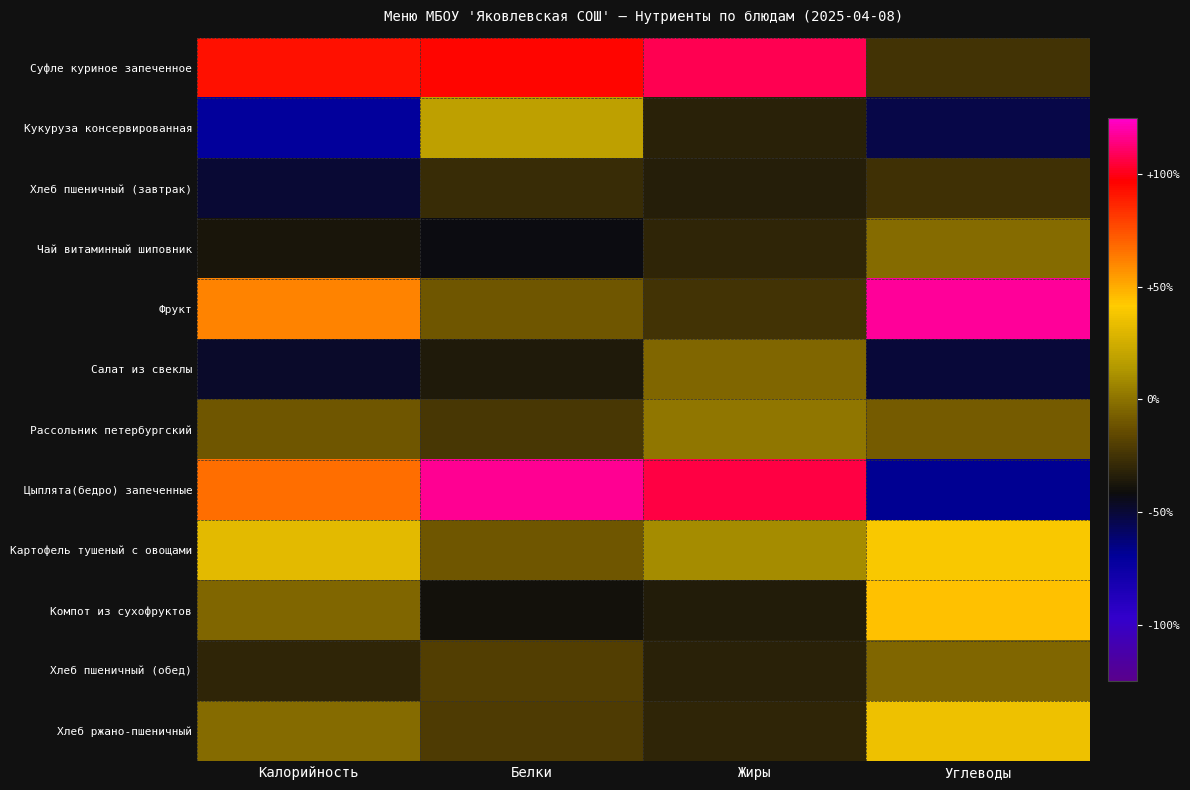

Reading left to right, list all the values displayed in this chart.

Суфле куриное запеченное: Калорийность=1.8	Белки=1.9	Жиры=2.2	Углеводы=-0.5
Кукуруза консервированная: Калорийность=-1.4	Белки=0.4	Жиры=-0.7	Углеводы=-1.1
Хлеб пшеничный (завтрак): Калорийность=-1.0	Белки=-0.6	Жиры=-0.7	Углеводы=-0.5
Чай витаминный шиповник: Калорийность=-0.8	Белки=-0.8	Жиры=-0.6	Углеводы=-0.0
Фрукт: Калорийность=1.2	Белки=-0.2	Жиры=-0.5	Углеводы=2.3
Салат из свеклы: Калорийность=-0.9	Белки=-0.7	Жиры=-0.1	Углеводы=-1.0
Рассольник петербургский: Калорийность=-0.2	Белки=-0.5	Жиры=0.0	Углеводы=-0.2
Цыплята(бедро) запеченные: Калорийность=1.3	Белки=2.3	Жиры=2.1	Углеводы=-1.4
Картофель тушеный с овощами: Калорийность=0.6	Белки=-0.2	Жиры=0.2	Углеводы=0.8
Компот из сухофруктов: Калорийность=-0.1	Белки=-0.8	Жиры=-0.7	Углеводы=0.9
Хлеб пшеничный (обед): Калорийность=-0.6	Белки=-0.4	Жиры=-0.7	Углеводы=-0.1
Хлеб ржано-пшеничный: Калорийность=-0.0	Белки=-0.4	Жиры=-0.6	Углеводы=0.7